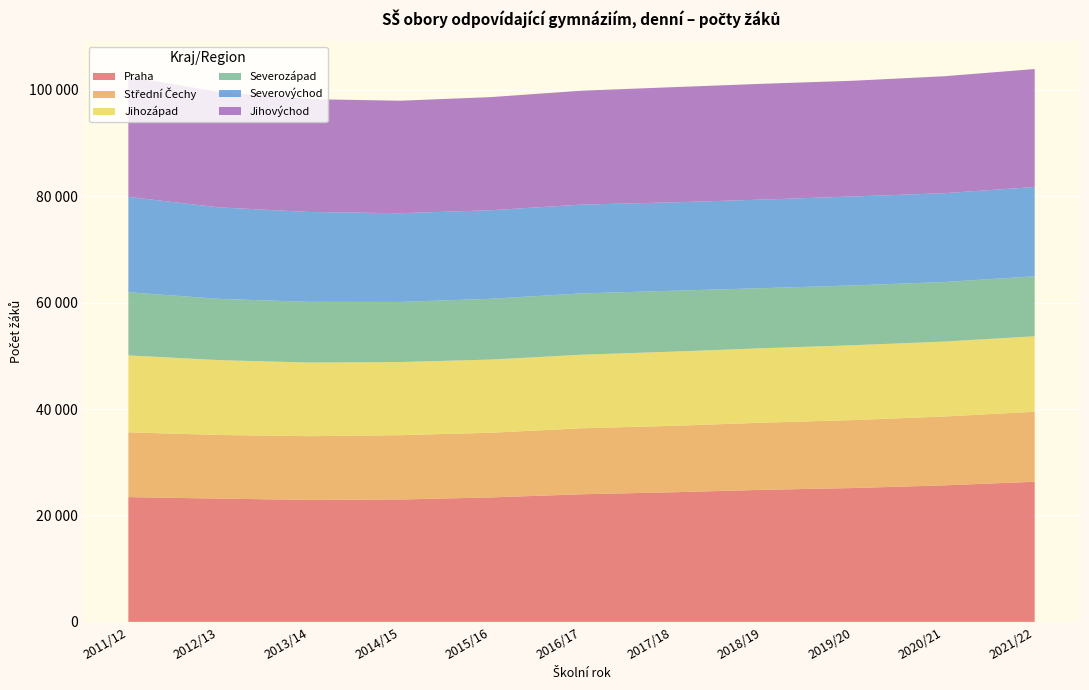

Reading right to left, transcribe all the data shown in this chart.

Praha: 2021/22=26339	2020/21=25664	2019/20=25160	2018/19=24823	2017/18=24361	2016/17=23991	2015/16=23396	2014/15=23006	2013/14=22928	2012/13=23174	2011/12=23450
Střední Čechy: 2021/22=13150	2020/21=12943	2019/20=12775	2018/19=12620	2017/18=12484	2016/17=12404	2015/16=12158	2014/15=12088	2013/14=11977	2012/13=11958	2011/12=12179
Jihozápad: 2021/22=14194	2020/21=14084	2019/20=14066	2018/19=13998	2017/18=13946	2016/17=13824	2015/16=13751	2014/15=13747	2013/14=13840	2012/13=14072	2011/12=14459
Severozápad: 2021/22=11278	2020/21=11190	2019/20=11249	2018/19=11287	2017/18=11450	2016/17=11522	2015/16=11431	2014/15=11305	2013/14=11412	2012/13=11512	2011/12=11880
Severovýchod: 2021/22=16781	2020/21=16698	2019/20=16714	2018/19=16654	2017/18=16611	2016/17=16695	2015/16=16643	2014/15=16672	2013/14=16887	2012/13=17201	2011/12=17920
Jihovýchod: 2021/22=22177	2020/21=21983	2019/20=21754	2018/19=21763	2017/18=21651	2016/17=21410	2015/16=21263	2014/15=21142	2013/14=21216	2012/13=21704	2011/12=22593